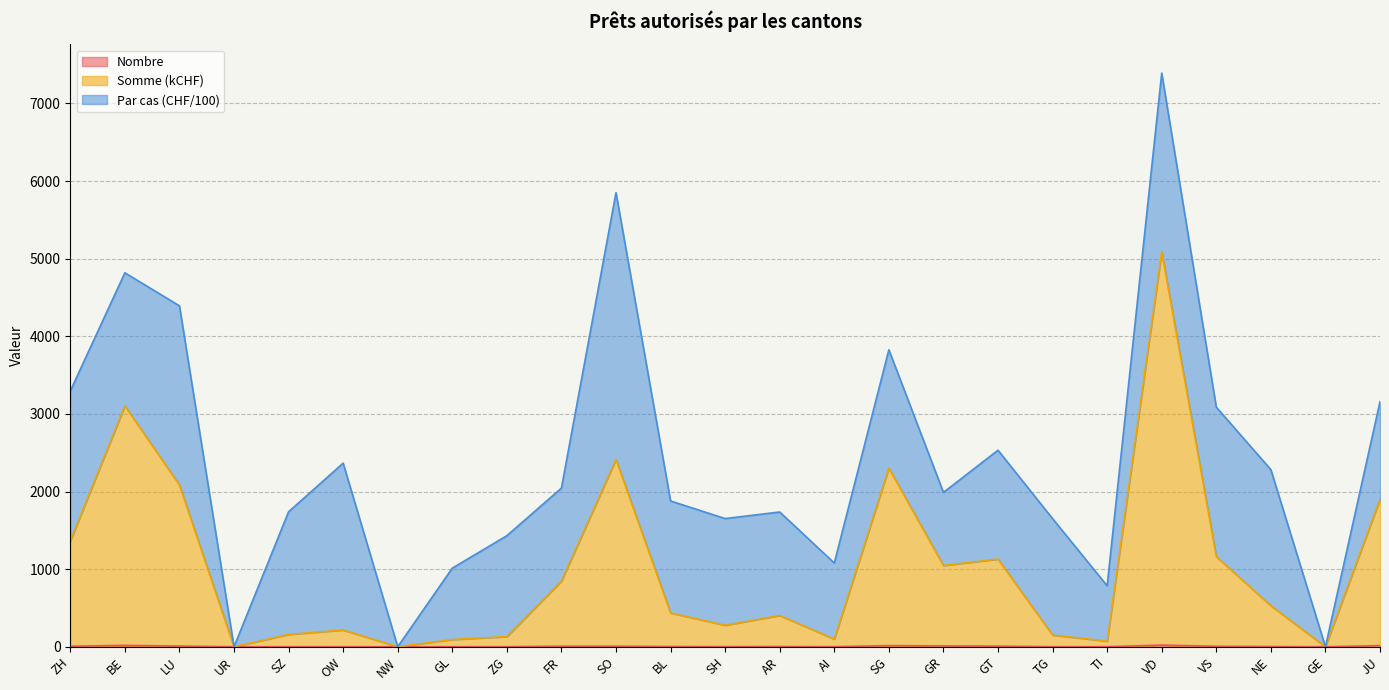

How many interior local valleys does the Somme (kCHF) series have?

7